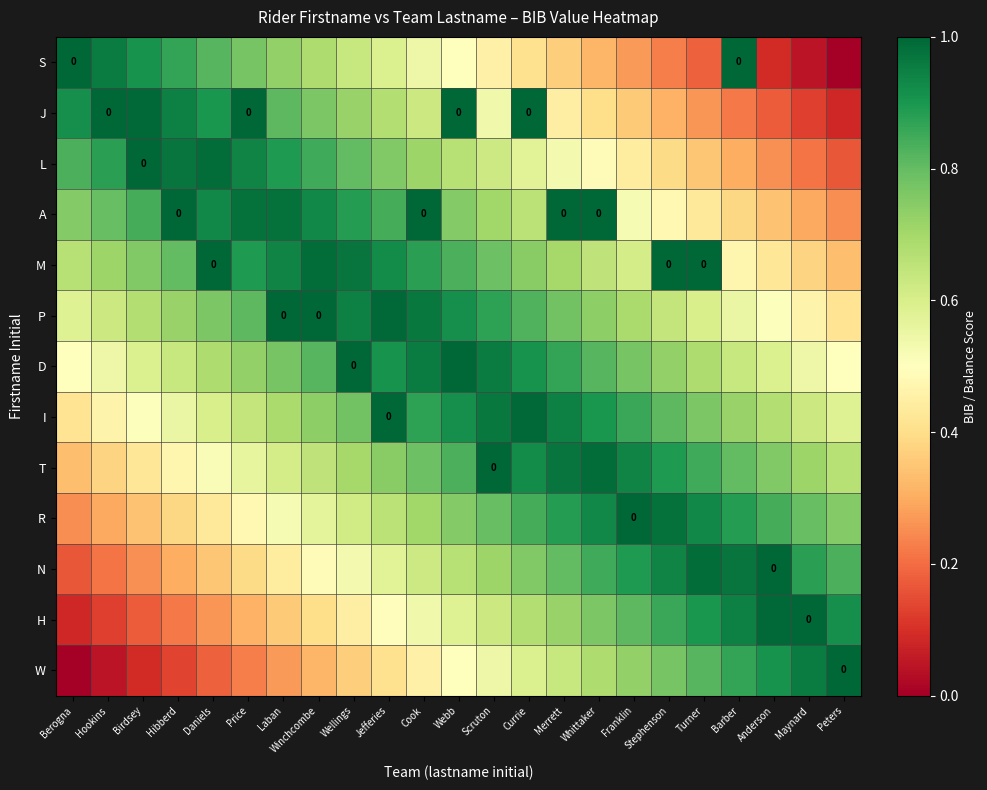

Which series has the largest total across all categories?

M